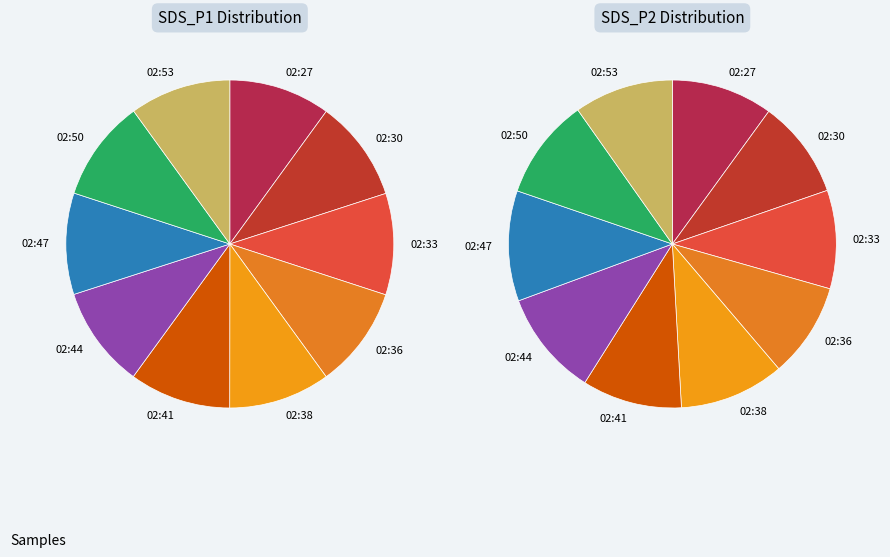

How many slices are in this pie chart?

10